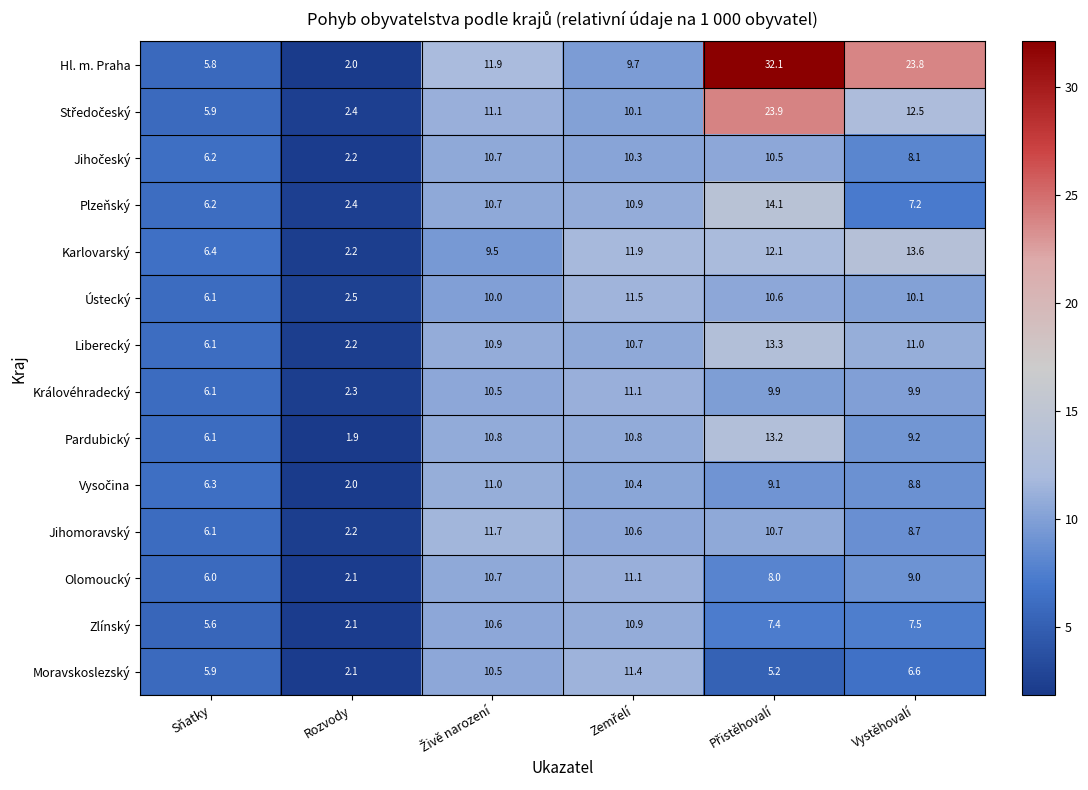

True or false: Královéhradecký has a value of 8.6 at Sňatky.

False